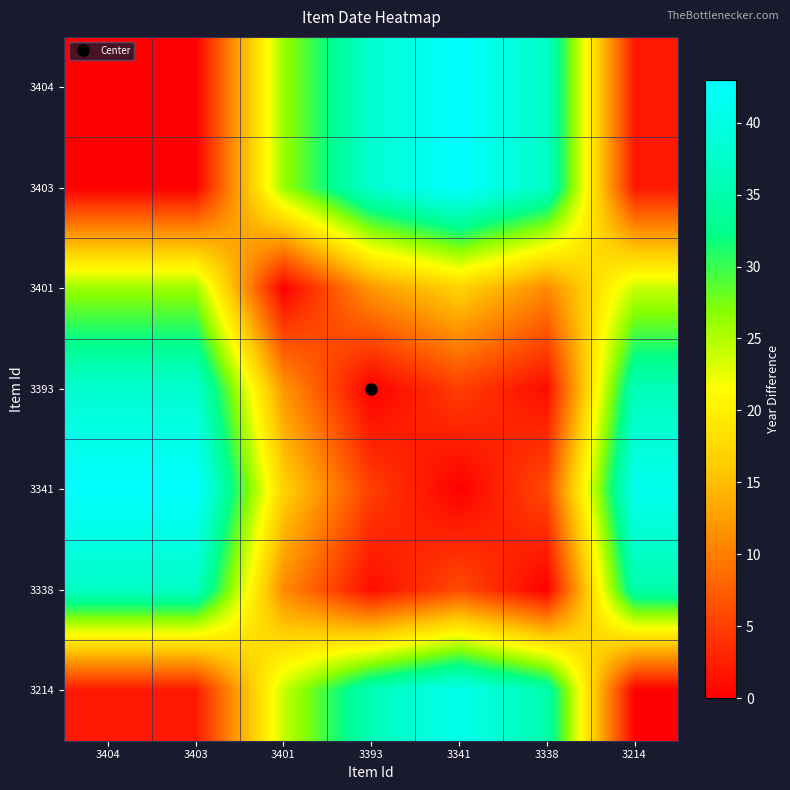

At how many categories does at least one series exceed 18?

7